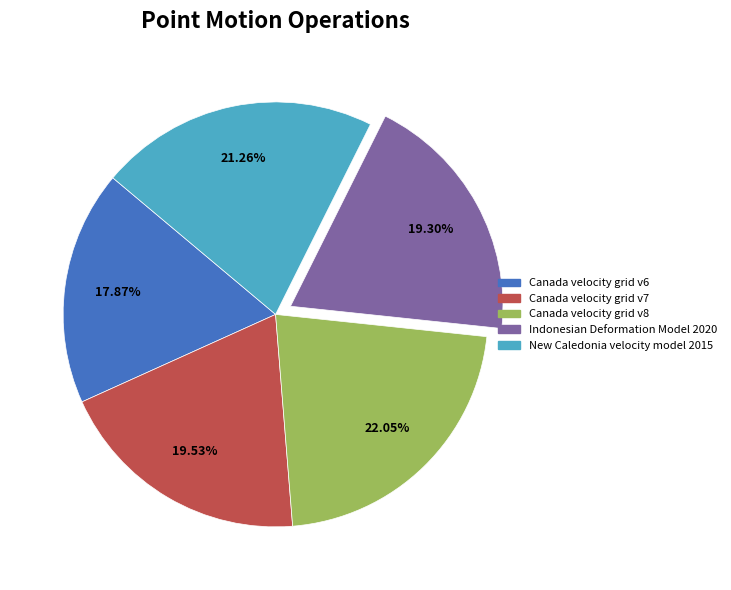

Is it true that Indonesian Deformation Model 2020 is 19% of the pie?

True